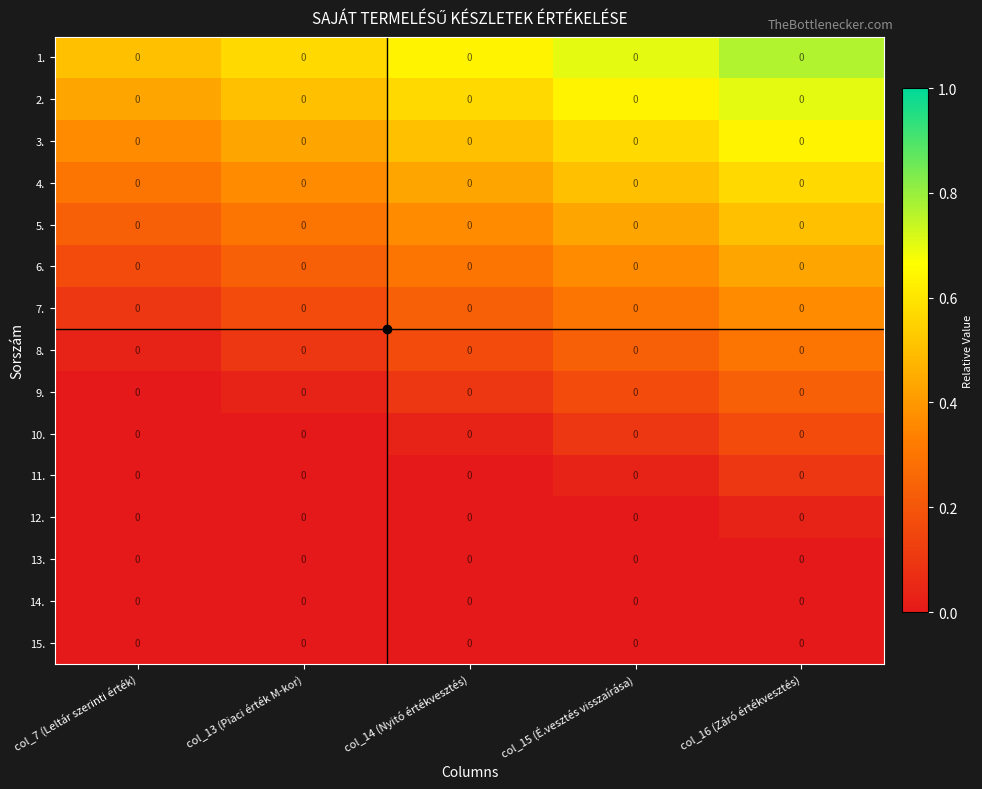

Where is 12. nearest to the value 0?

col_7 (Leltár szerinti érték)